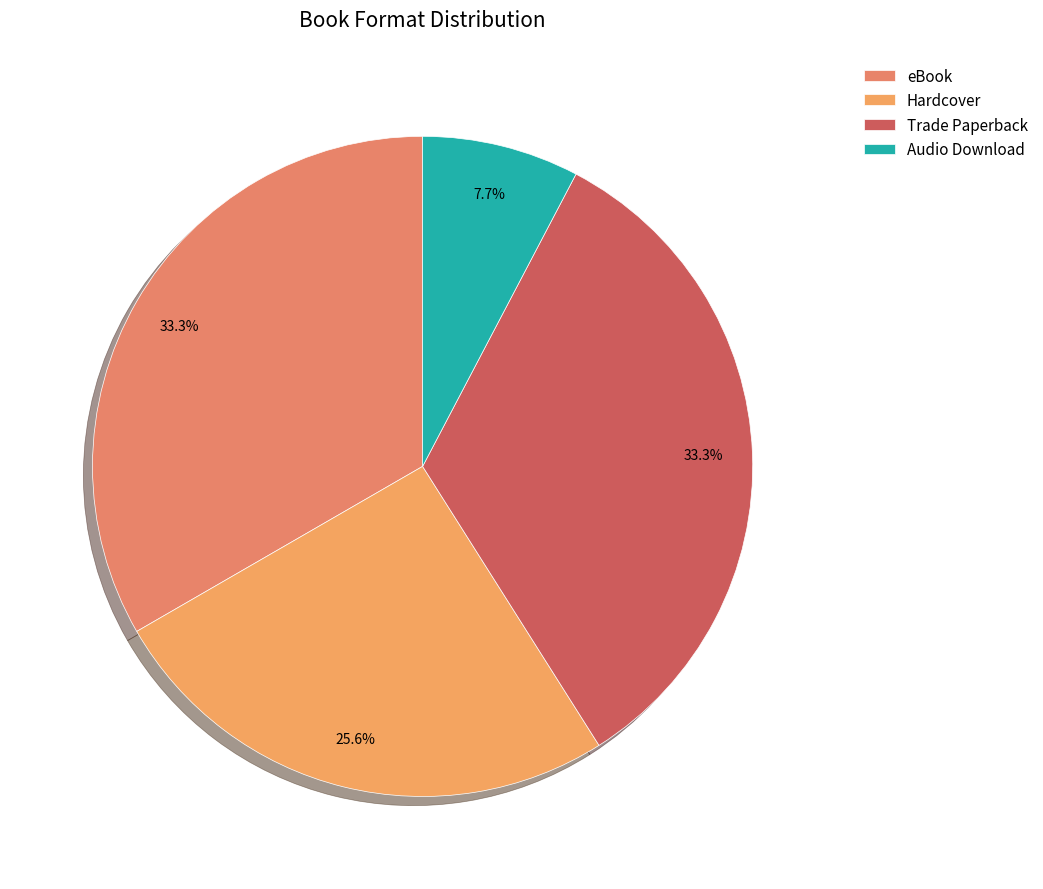

Does any single category account for the majority?

No